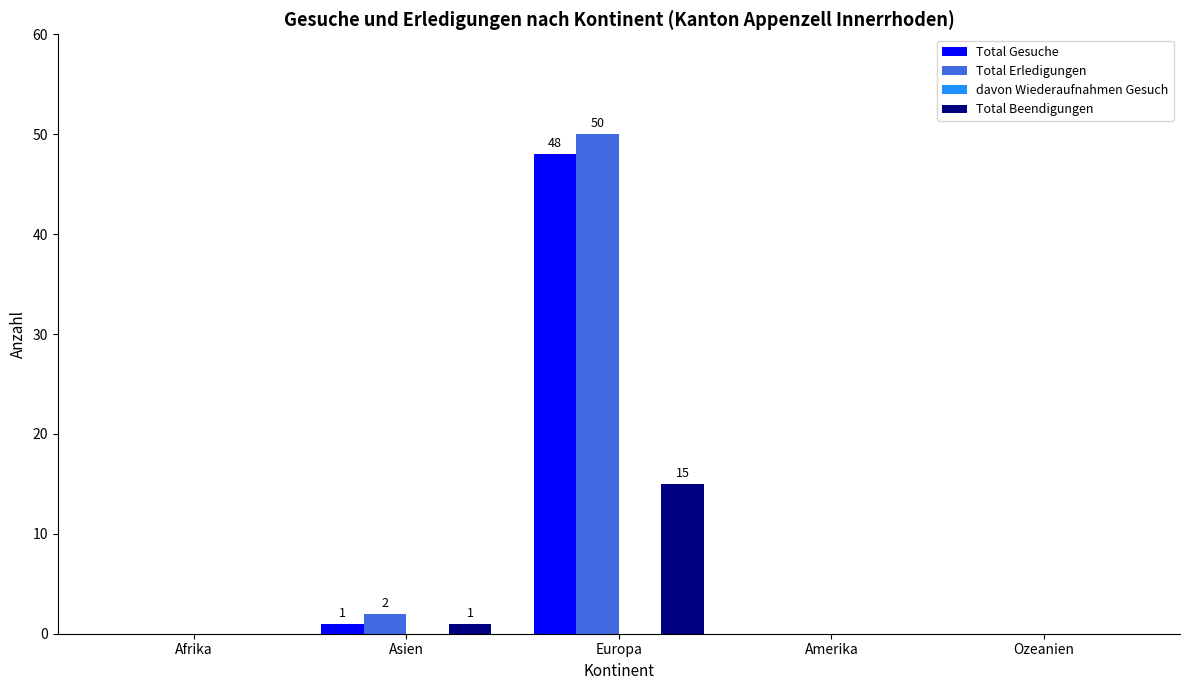

At which label is Total Beendigungen closest to 7?

Asien